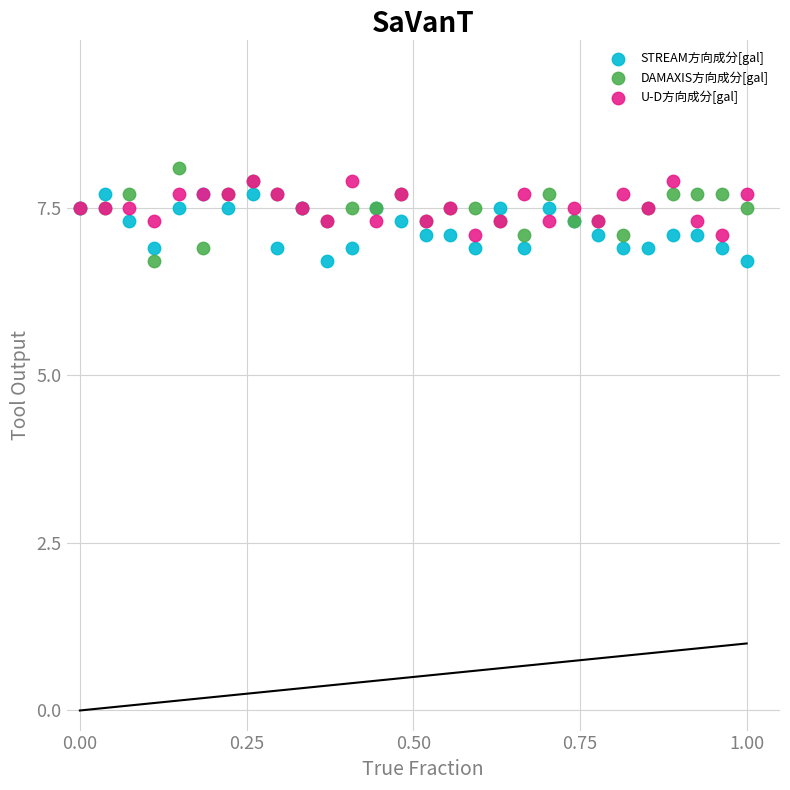

What are all the series names shown in the legend?

STREAM方向成分[gal], DAMAXIS方向成分[gal], U-D方向成分[gal]